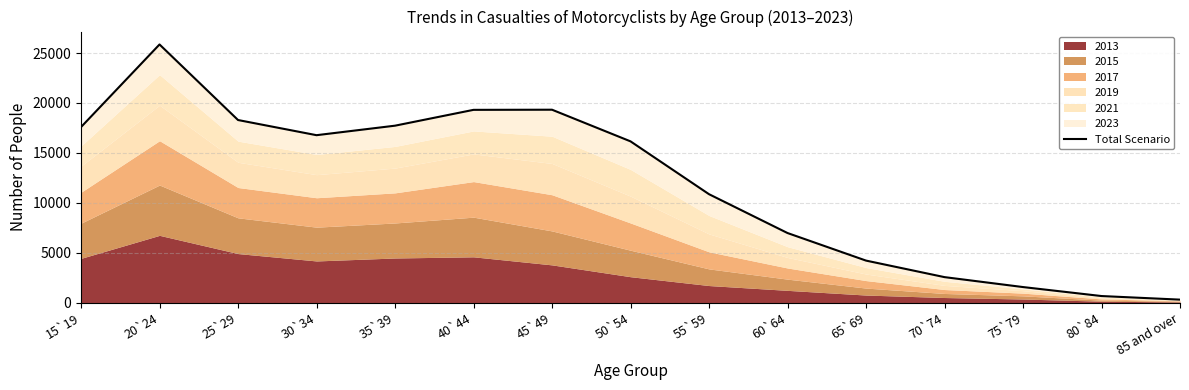

True or false: the data has more than 2 interior local peaks.

False